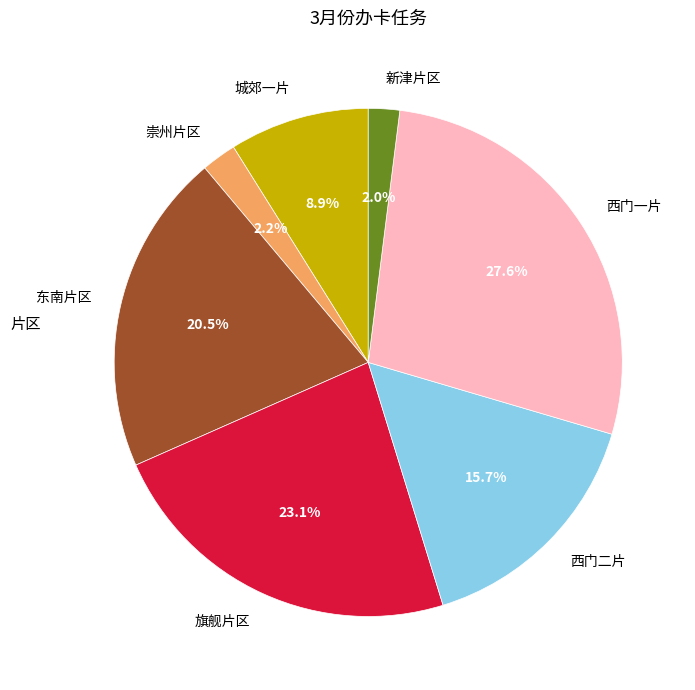

Is 西门一片 the majority of the pie?

No